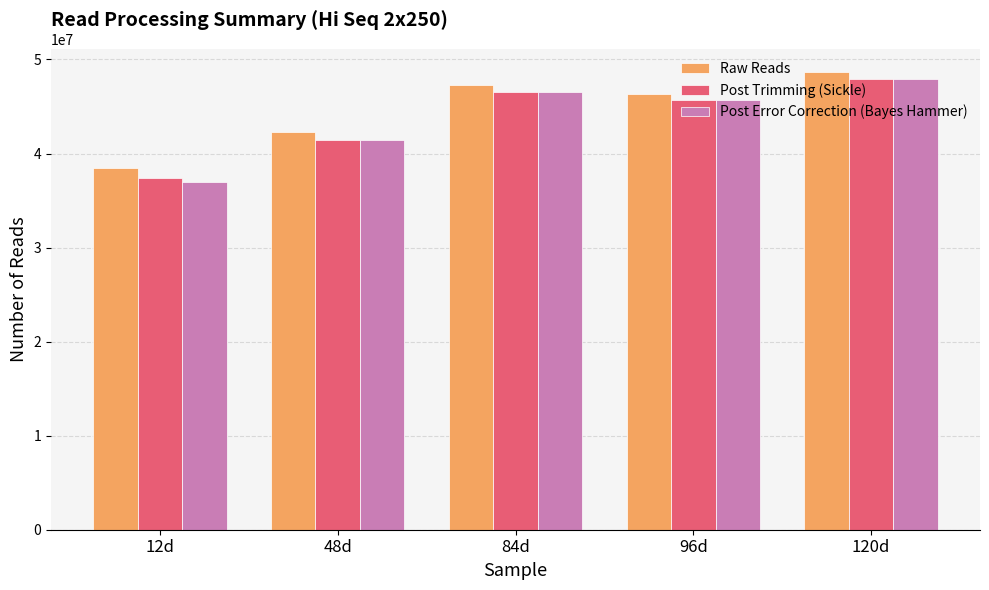

Is the value of Post Trimming (Sickle) at 84d greater than the value of Post Error Correction (Bayes Hammer) at 12d?

Yes